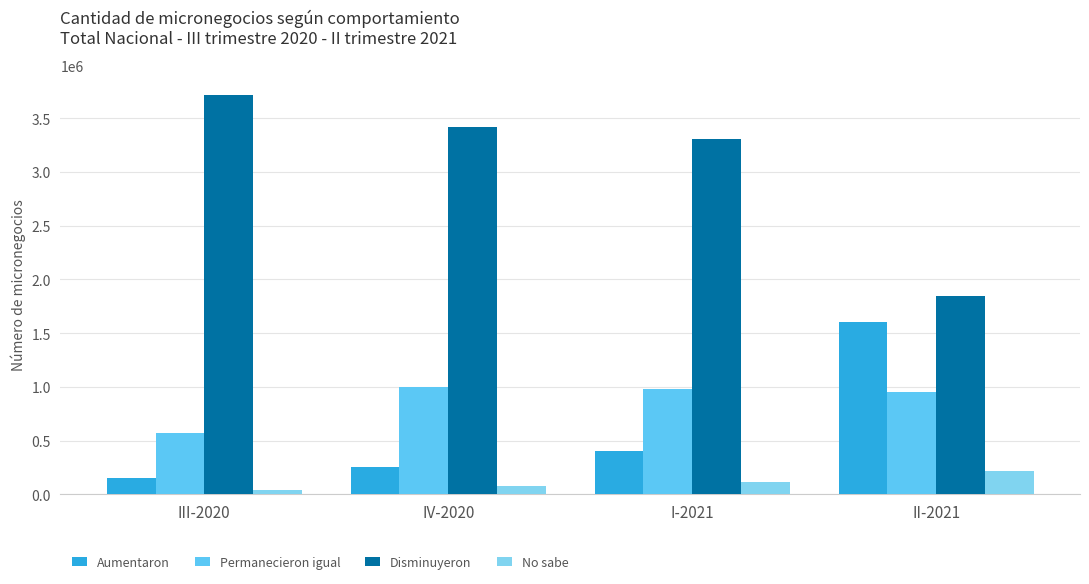

Reading right to left, transcribe all the data shown in this chart.

Aumentaron: II-2021=1601673.4	I-2021=401777.8	IV-2020=254217.1	III-2020=153497.5
Permanecieron igual: II-2021=957082.0	I-2021=982894.2	IV-2020=995087.2	III-2020=567364.8
Disminuyeron: II-2021=1845159.7	I-2021=3306440.3	IV-2020=3422019.4	III-2020=3717873.8
No sabe: II-2021=214035.9	I-2021=118806.2	IV-2020=81023.6	III-2020=44399.1